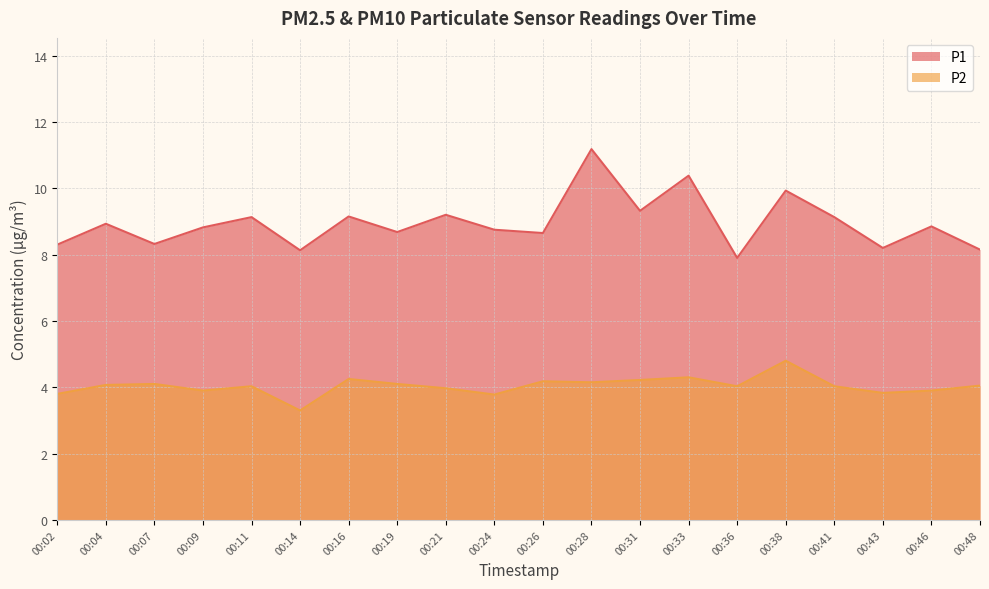

Reading right to left, list all the values displayed in this chart.

P1: 00:48=8.2	00:46=8.8	00:43=8.2	00:41=9.1	00:38=9.9	00:36=7.9	00:33=10.4	00:31=9.3	00:28=11.2	00:26=8.7	00:24=8.8	00:21=9.2	00:19=8.7	00:16=9.2	00:14=8.1	00:11=9.1	00:09=8.8	00:07=8.3	00:04=8.9	00:02=8.3
P2: 00:48=4.0	00:46=3.9	00:43=3.8	00:41=4.0	00:38=4.8	00:36=4.0	00:33=4.3	00:31=4.2	00:28=4.2	00:26=4.2	00:24=3.8	00:21=4.0	00:19=4.1	00:16=4.2	00:14=3.3	00:11=4.0	00:09=3.9	00:07=4.1	00:04=4.1	00:02=3.8